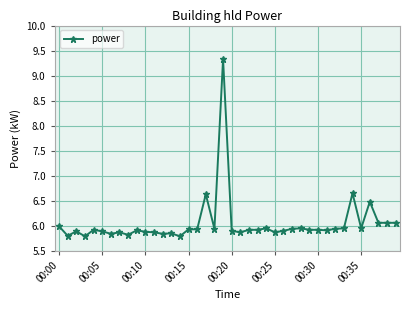

What is the greatest value displayed?

9.3